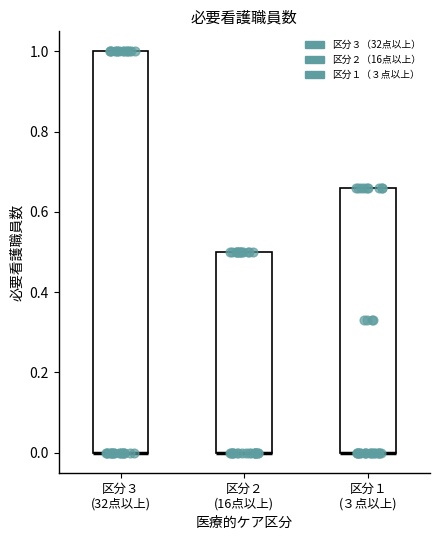

Reading left to right, read every box against the y-axis: the position of its median line, the range the box covers, and the ends of its whiskers. The values are not printed on the chart, so give them approximately, as read against the axis.

区分３ (32点以上): median 0.00 (drawn on the box's lower edge), box 0.00 to 1.00, whiskers 0.00 to 1.00
区分２ (16点以上): median 0.00 (drawn on the box's lower edge), box 0.00 to 0.50, whiskers 0.00 to 0.50
区分１ (３点以上): median 0.00 (drawn on the box's lower edge), box 0.00 to 0.66, whiskers 0.00 to 0.66